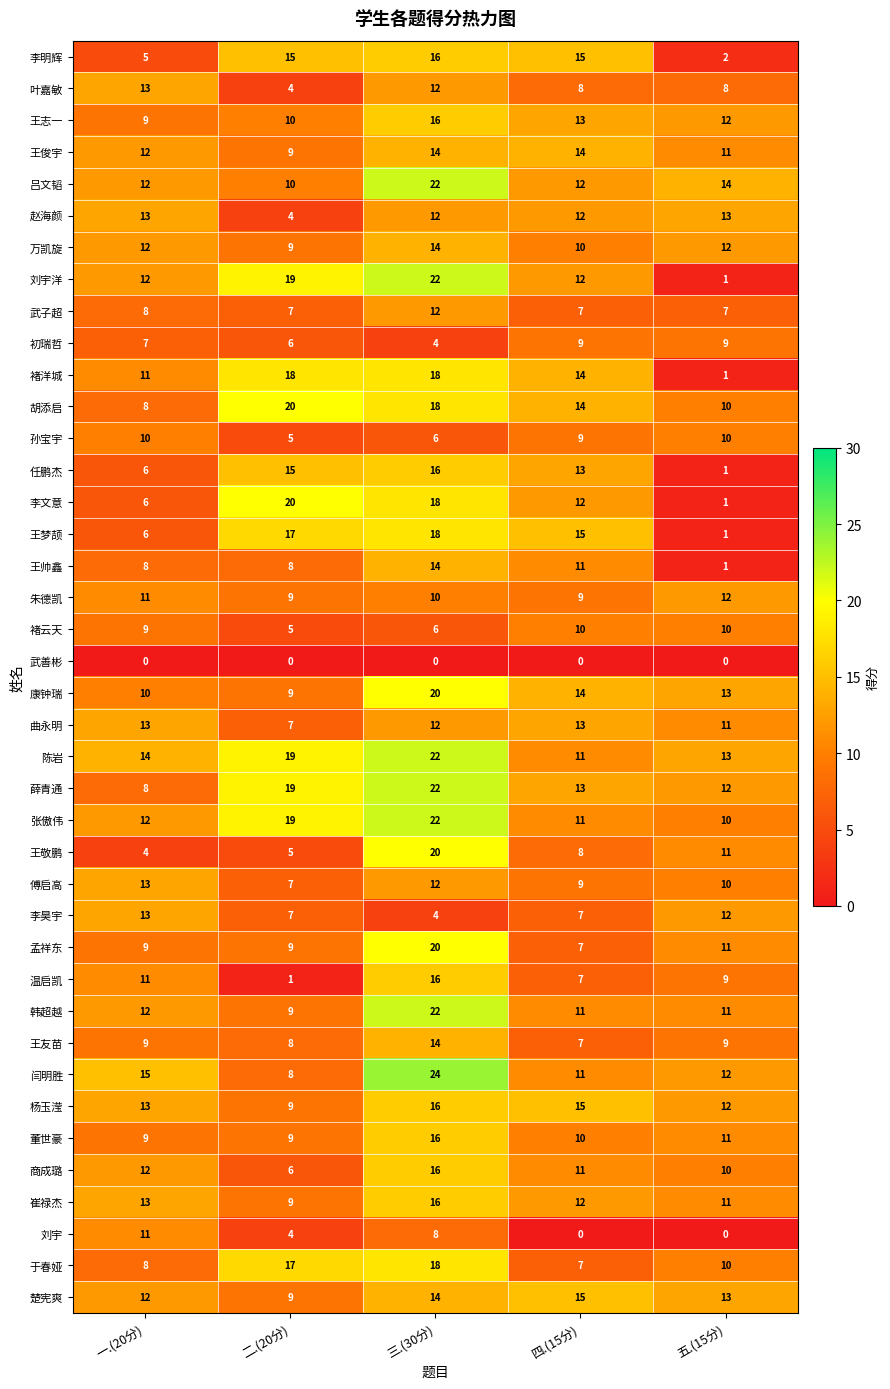

Which series has the largest range (max minus min)?

刘宇洋